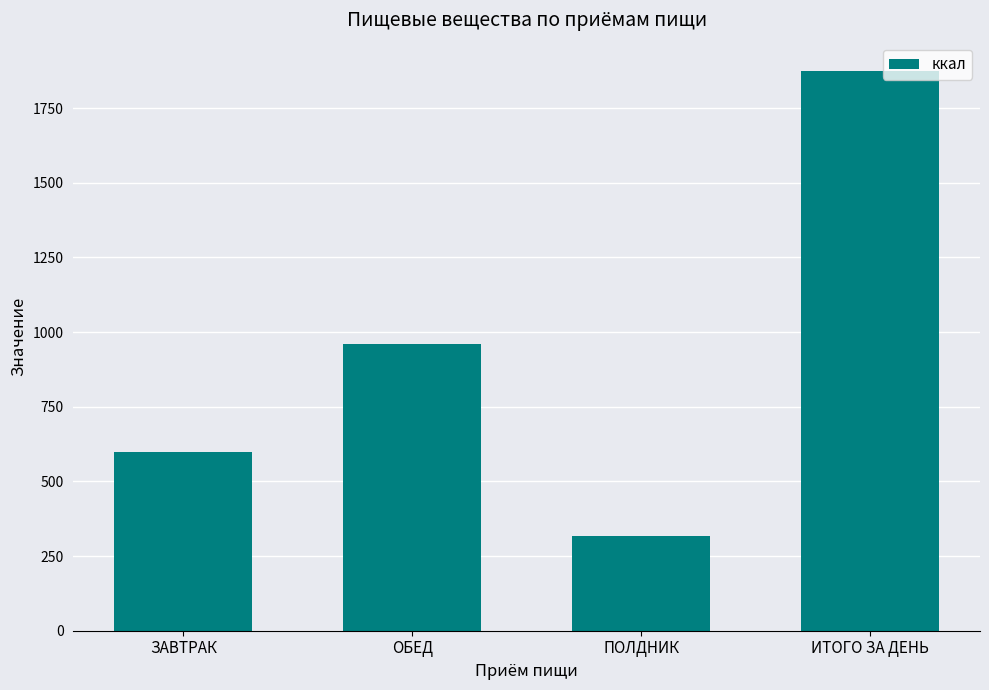

What is the difference between the values at ИТОГО ЗА ДЕНЬ and ОБЕД?

914.7